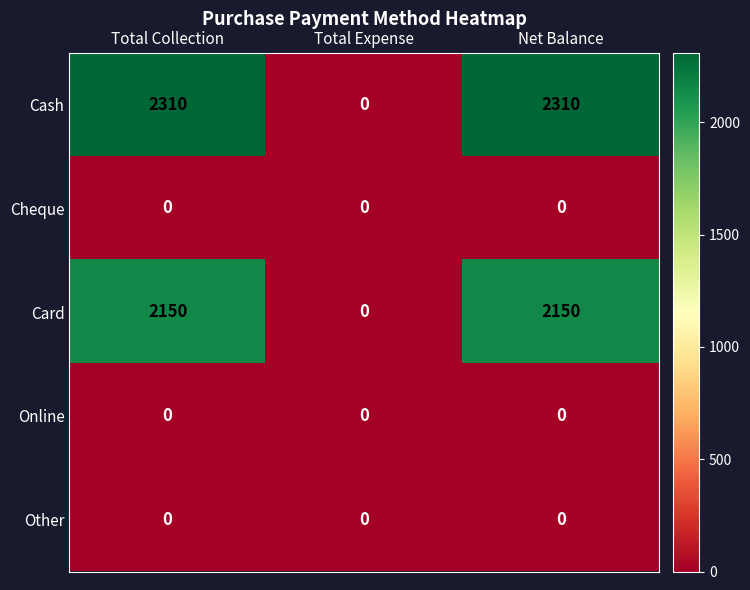

Which series has the largest total across all categories?

Cash